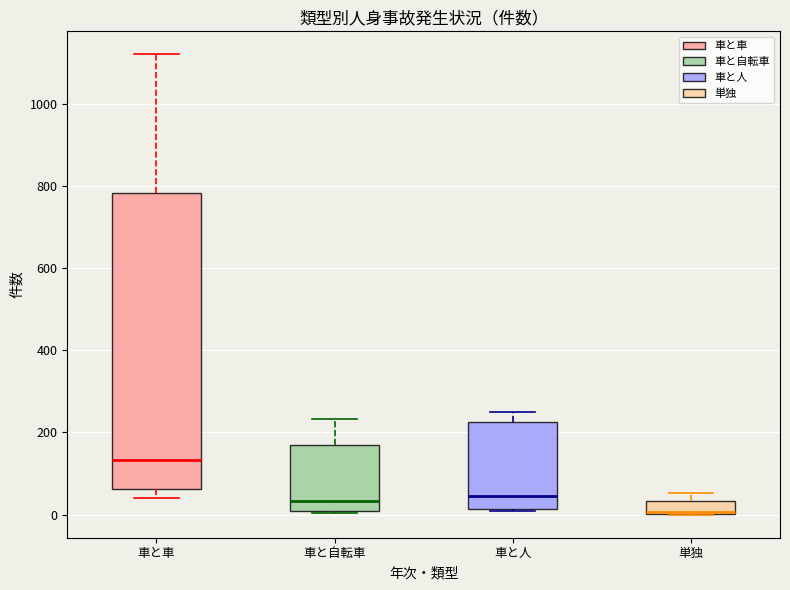

Reading left to right, read every box against the y-axis: the position of its median line, the range the box covers, and the ends of its whiskers. The values are not printed on the chart, so give them approximately, as read against the axis.

車と車: median 140, box 60 to 780, whiskers 40 to 1120
車と自転車: median 40, box 0 to 180, whiskers 0 to 240
車と人: median 40, box 20 to 220, whiskers 0 to 260
単独: median 0 (drawn on the box's lower edge), box 0 to 40, whiskers 0 to 60